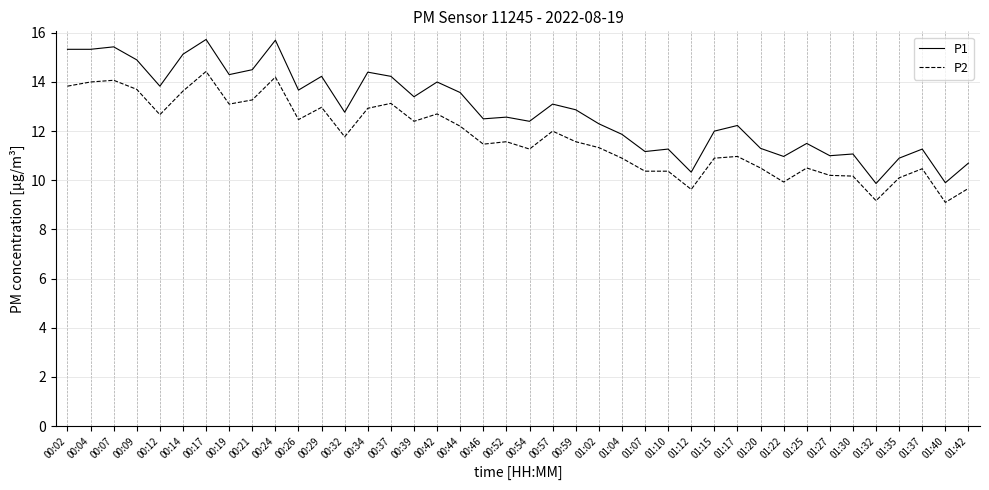

Rank the series by their maximum value, from lowest to highest.

P2, P1